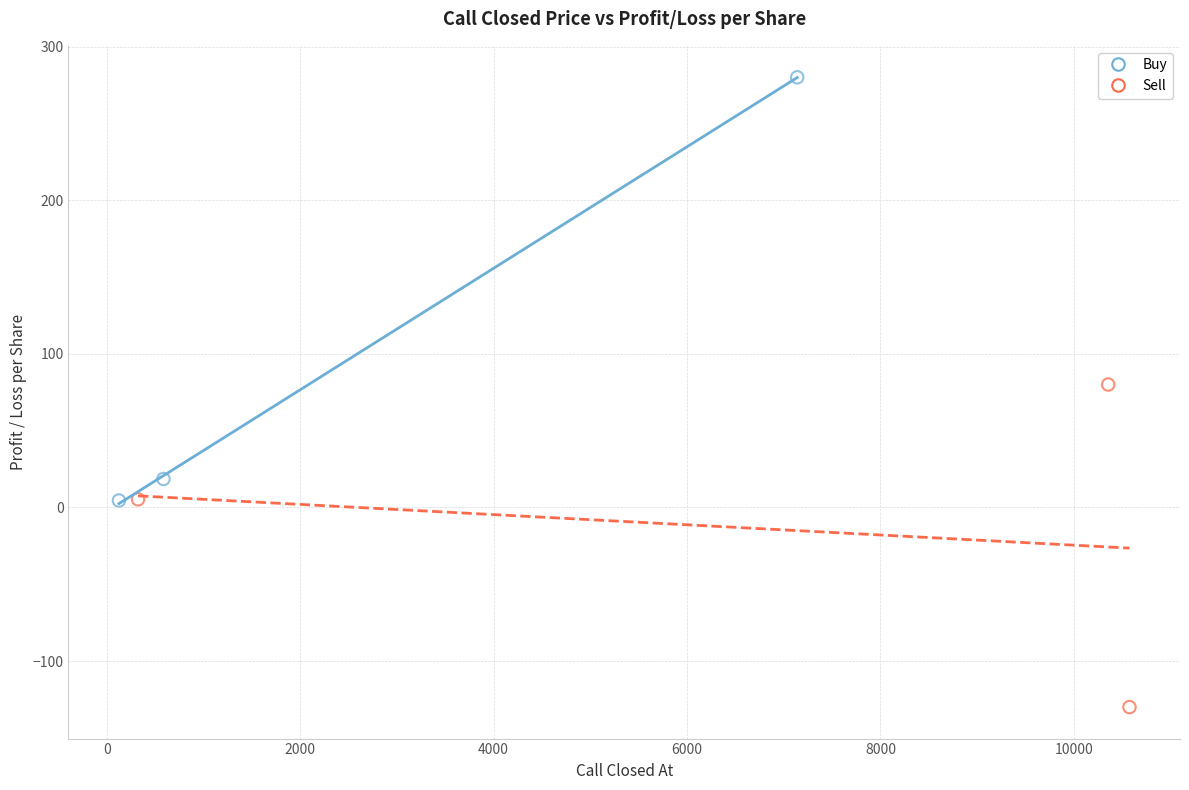

Which series contains the highest Y value?

Buy